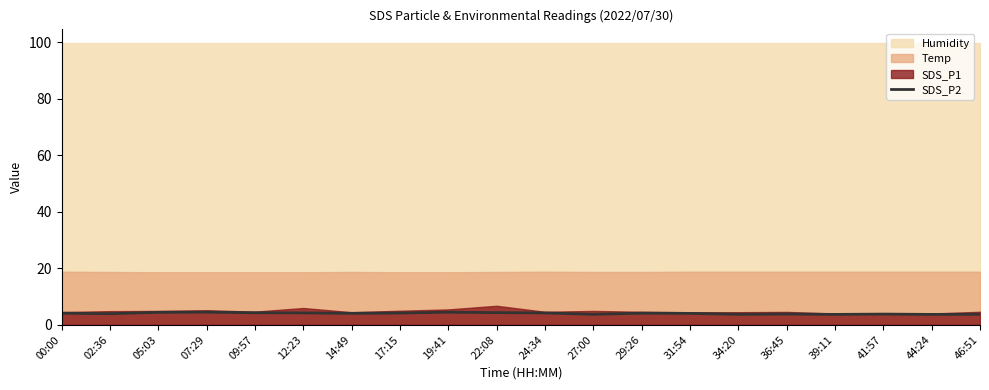

What is the smallest value displayed?

3.7